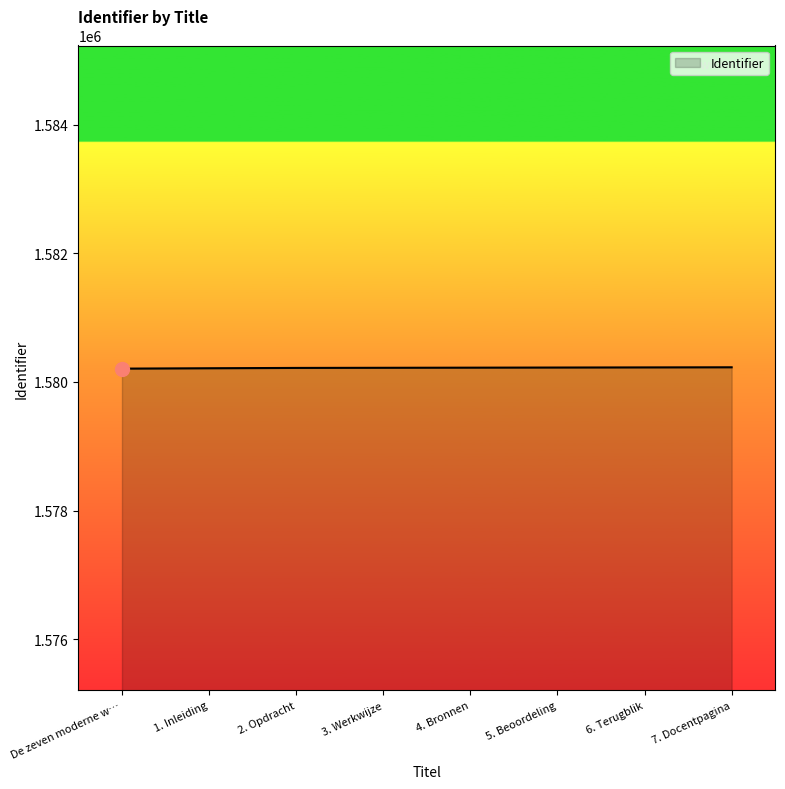

Does the chart display data point markers on the line(s)?

No